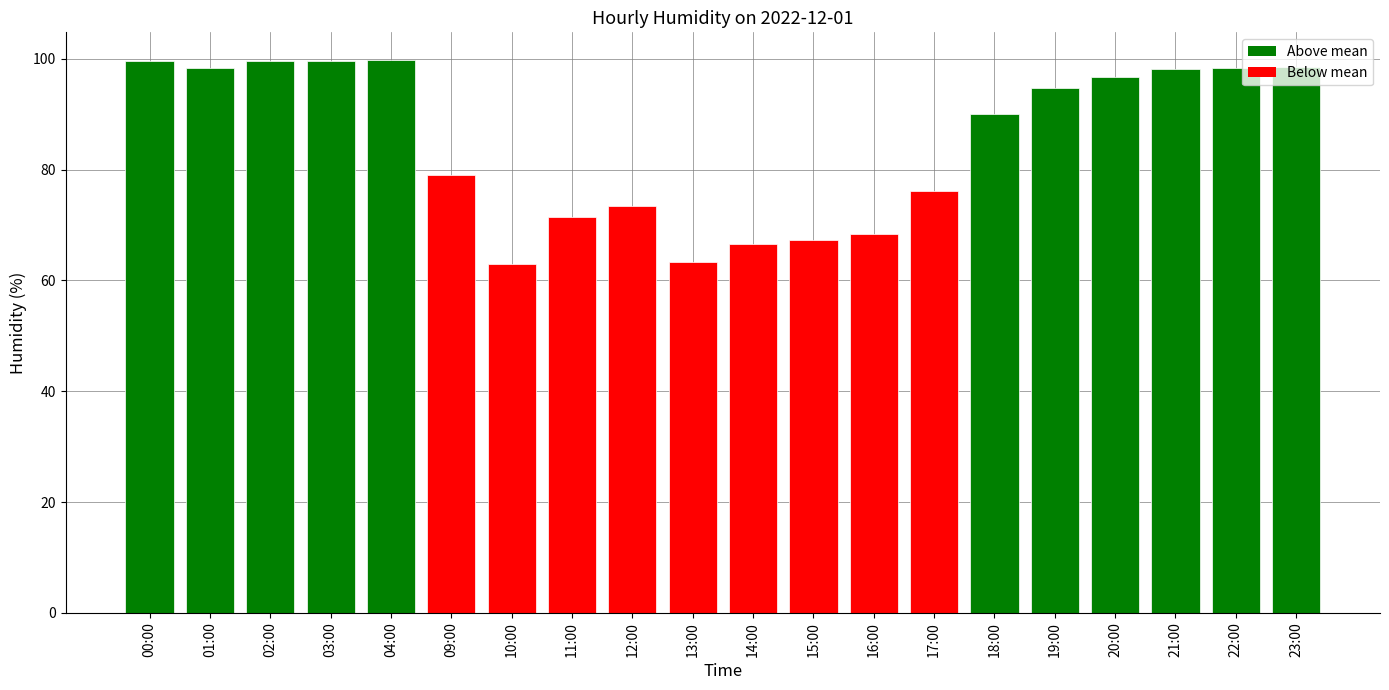

What is the value of the 2nd bar from the left?

98.3